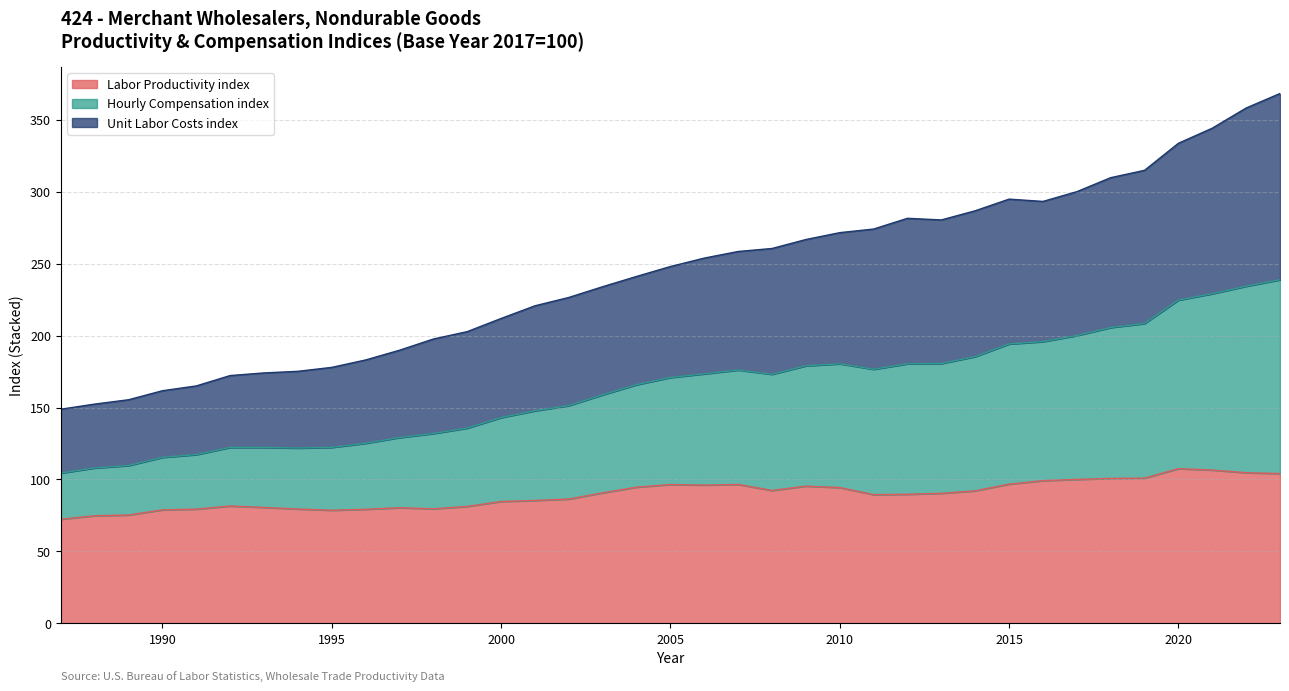

What is the total value across all series at 2005?

248.0